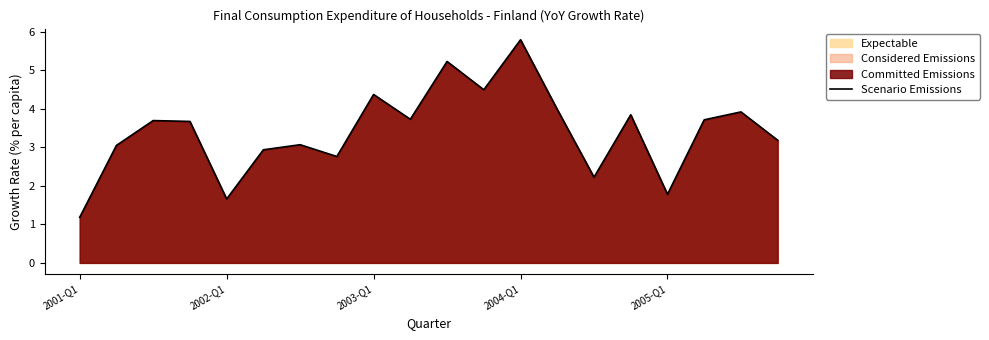

What is the average value?

3.4